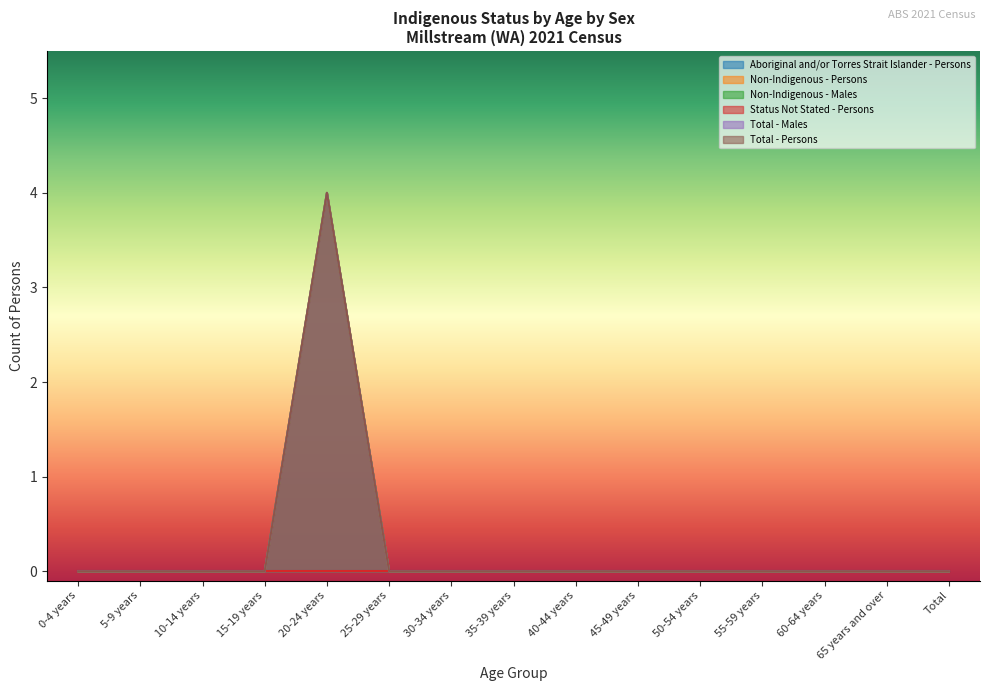

At how many categories does at least one series exceed 1?

1